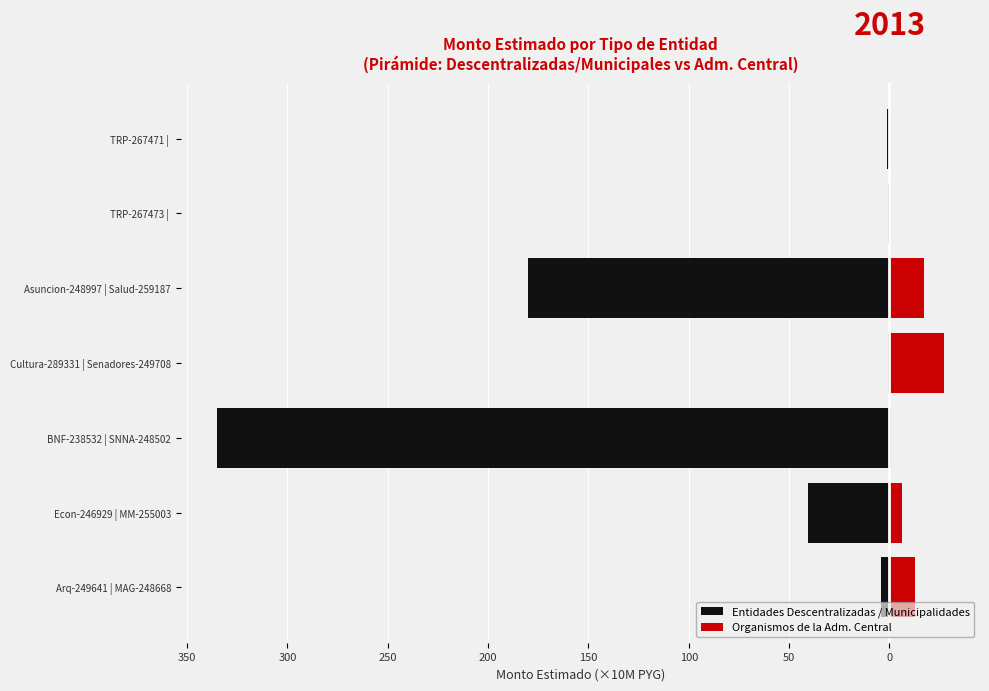

The value of Entidades Descentralizadas / Municipalidades at TRP-267471 | is -1.6. True or false?

False